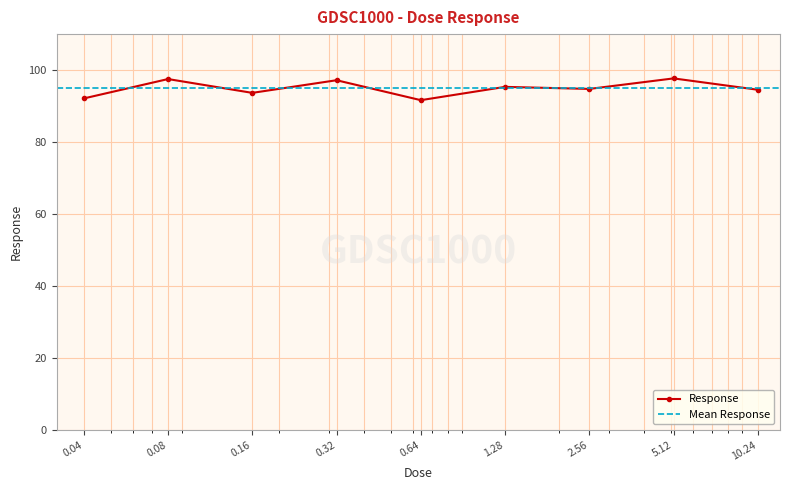

At which label does the data first exceed 94?

0.08